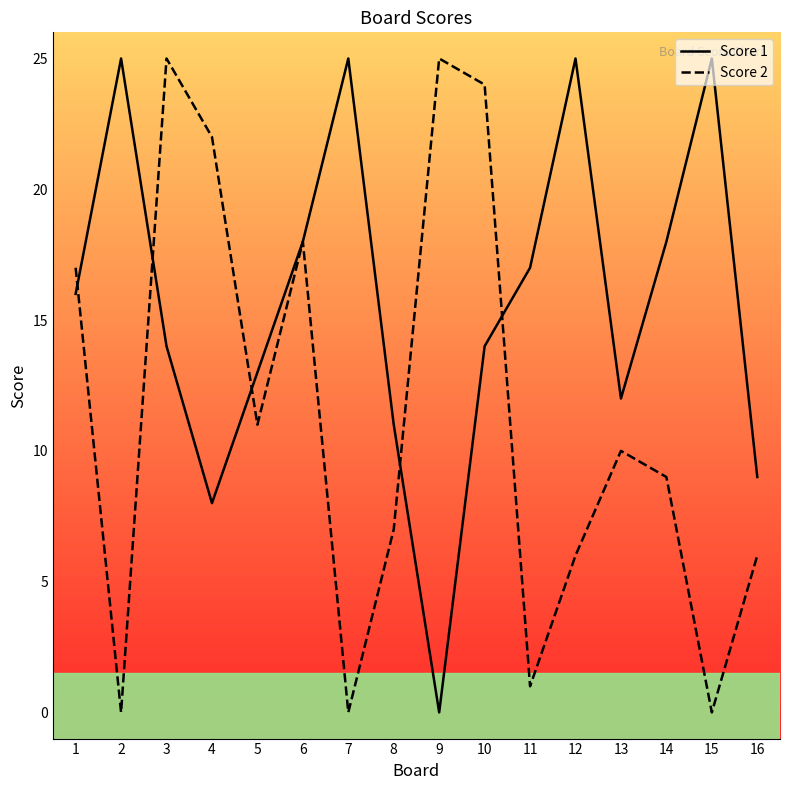

The Score 2 series shows 10 at 12. True or false?

False